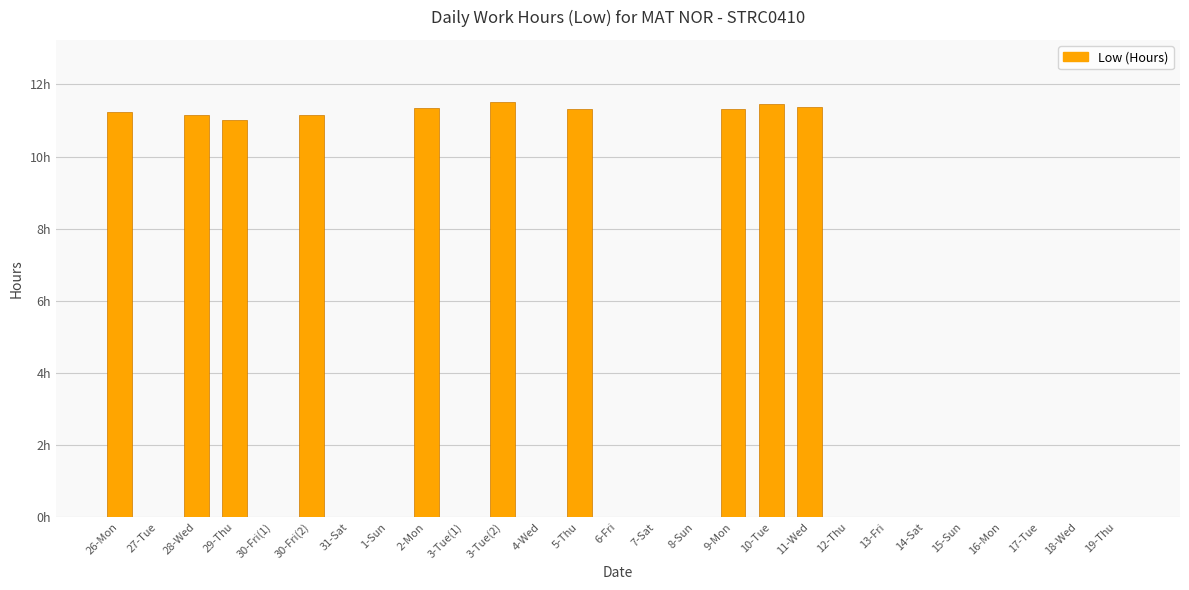

True or false: the data shows 0.0 at 19-Thu.

True